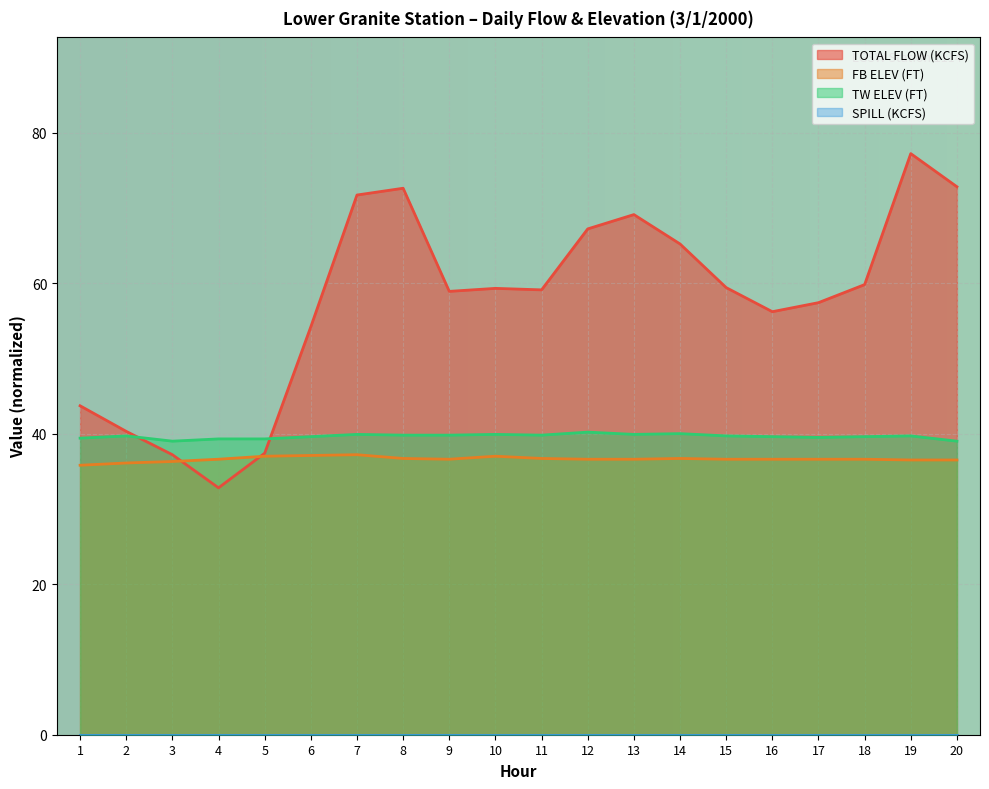

Which label corresponds to the smallest value in the chart?

4